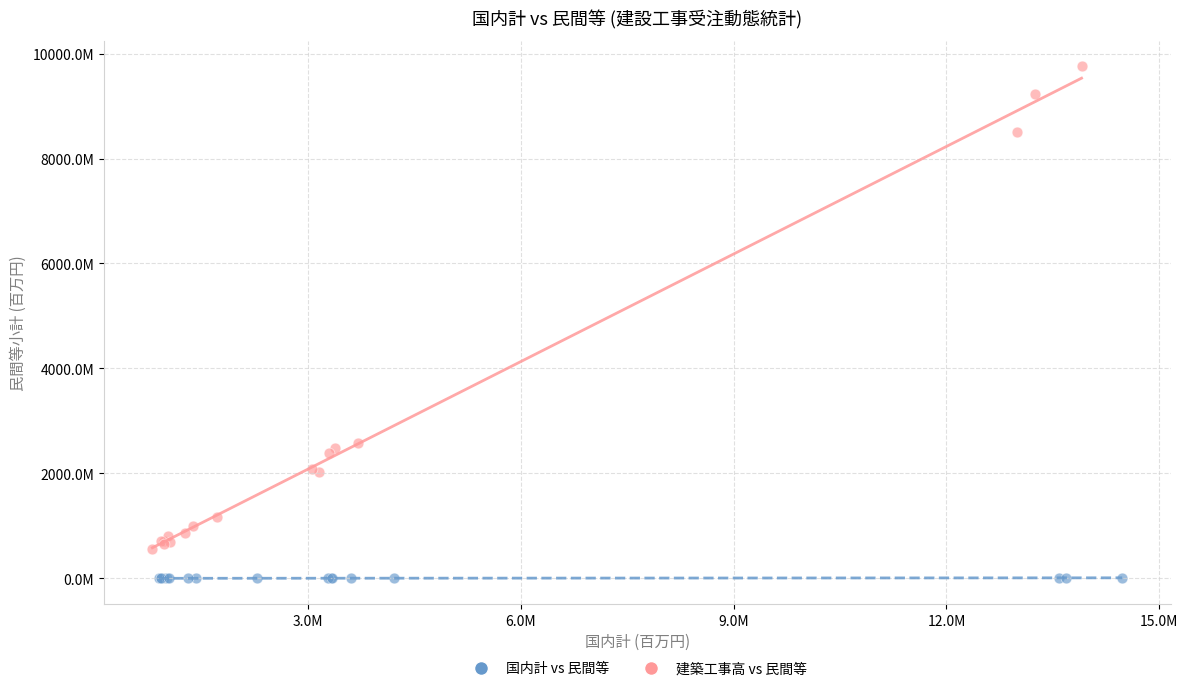

What are all the series names shown in the legend?

国内計 vs 民間等, 建築工事高 vs 民間等